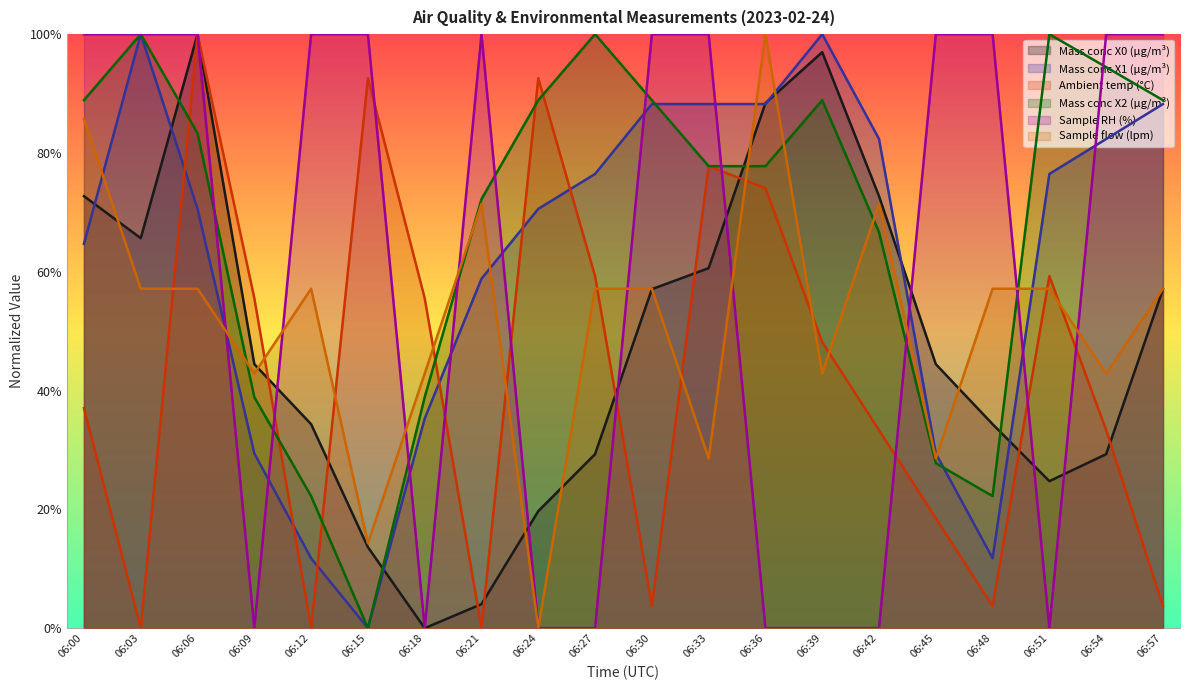

At which category does Mass conc X0 (μg/m³) reach its first local valley?

06:03